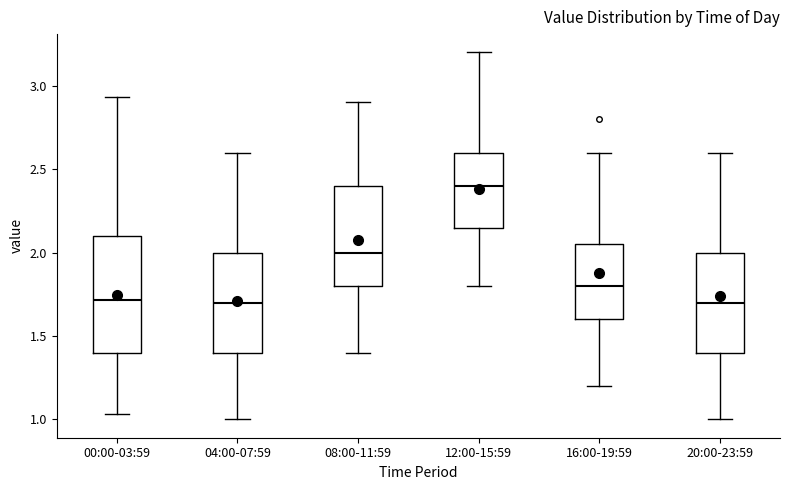

Reading left to right, read every box against the y-axis: the position of its median line, the range the box covers, and the ends of its whiskers. The values are not printed on the chart, so give them approximately, as read against the axis.

00:00-03:59: median 1.70, box 1.40 to 2.10, whiskers 1.05 to 2.95
04:00-07:59: median 1.70, box 1.40 to 2.00, whiskers 1.00 to 2.60
08:00-11:59: median 2.00, box 1.80 to 2.40, whiskers 1.40 to 2.90
12:00-15:59: median 2.40, box 2.15 to 2.60, whiskers 1.80 to 3.20
16:00-19:59: median 1.80, box 1.60 to 2.05, whiskers 1.20 to 2.60
20:00-23:59: median 1.70, box 1.40 to 2.00, whiskers 1.00 to 2.60